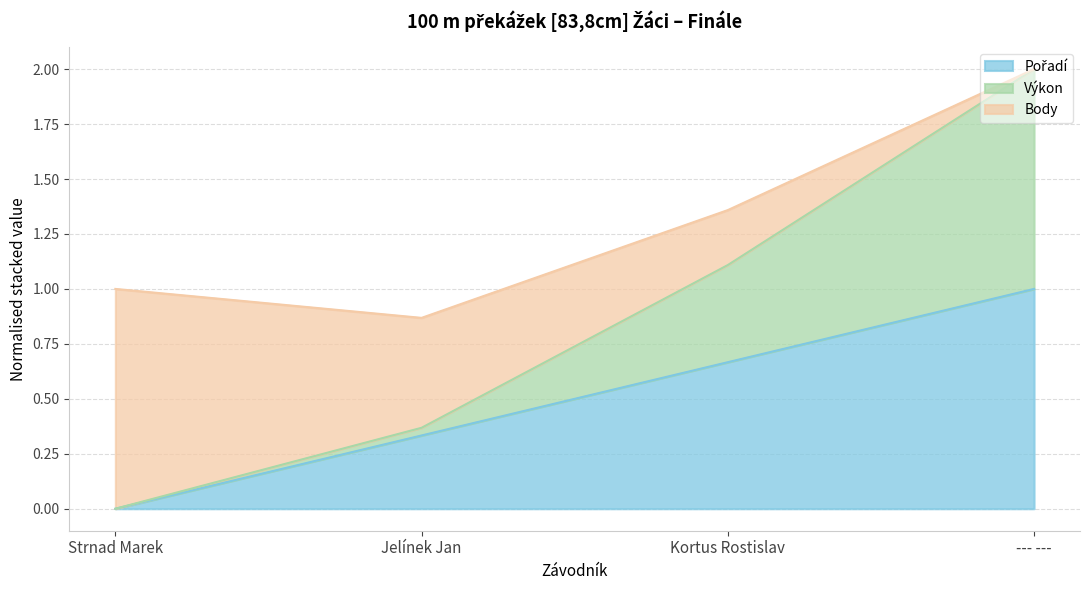

Does the chart have visible grid lines?

Yes